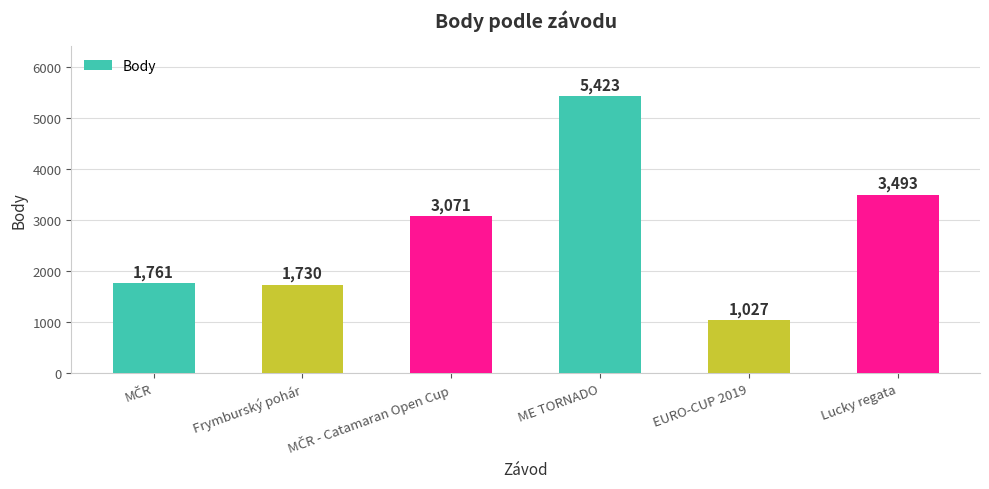

What is the minimum value shown in the chart?

1027